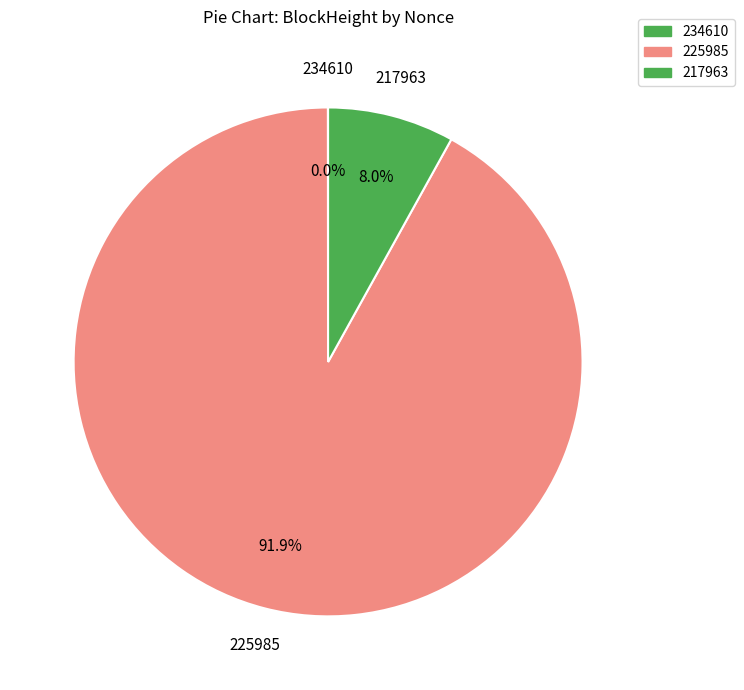

The 234610 slice represents 1% of the pie. True or false?

False